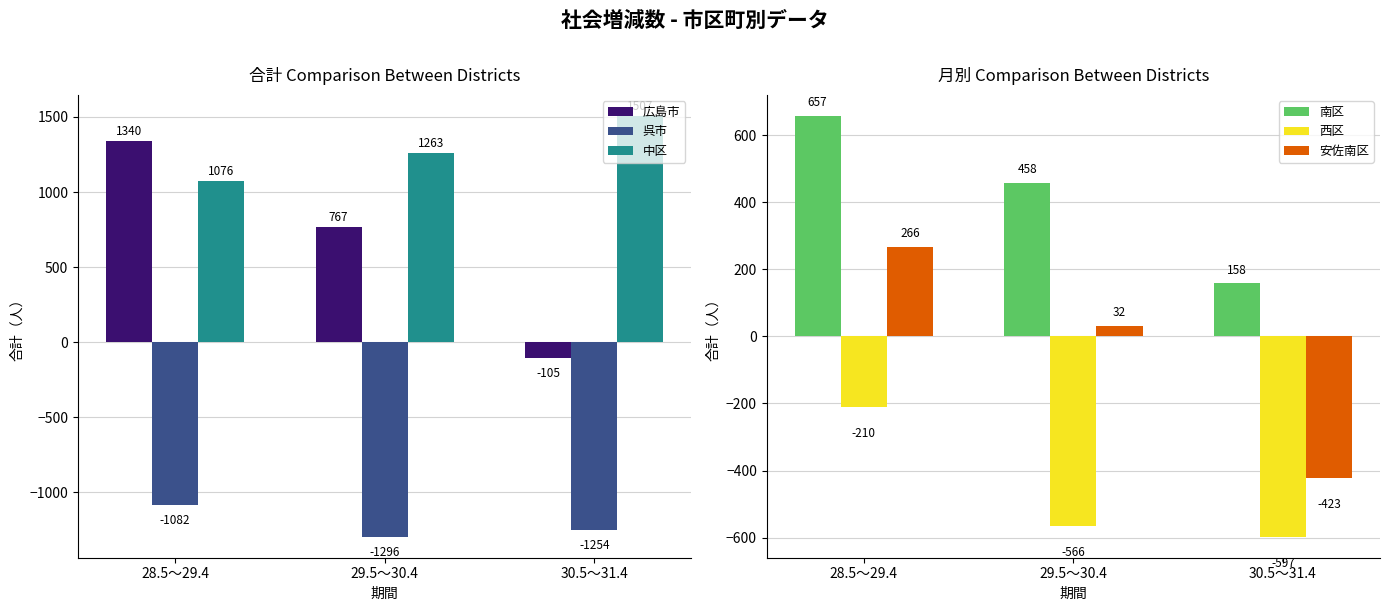

Rank the categories by 呉市 value from lowest to highest.

29.5～30.4, 30.5～31.4, 28.5～29.4